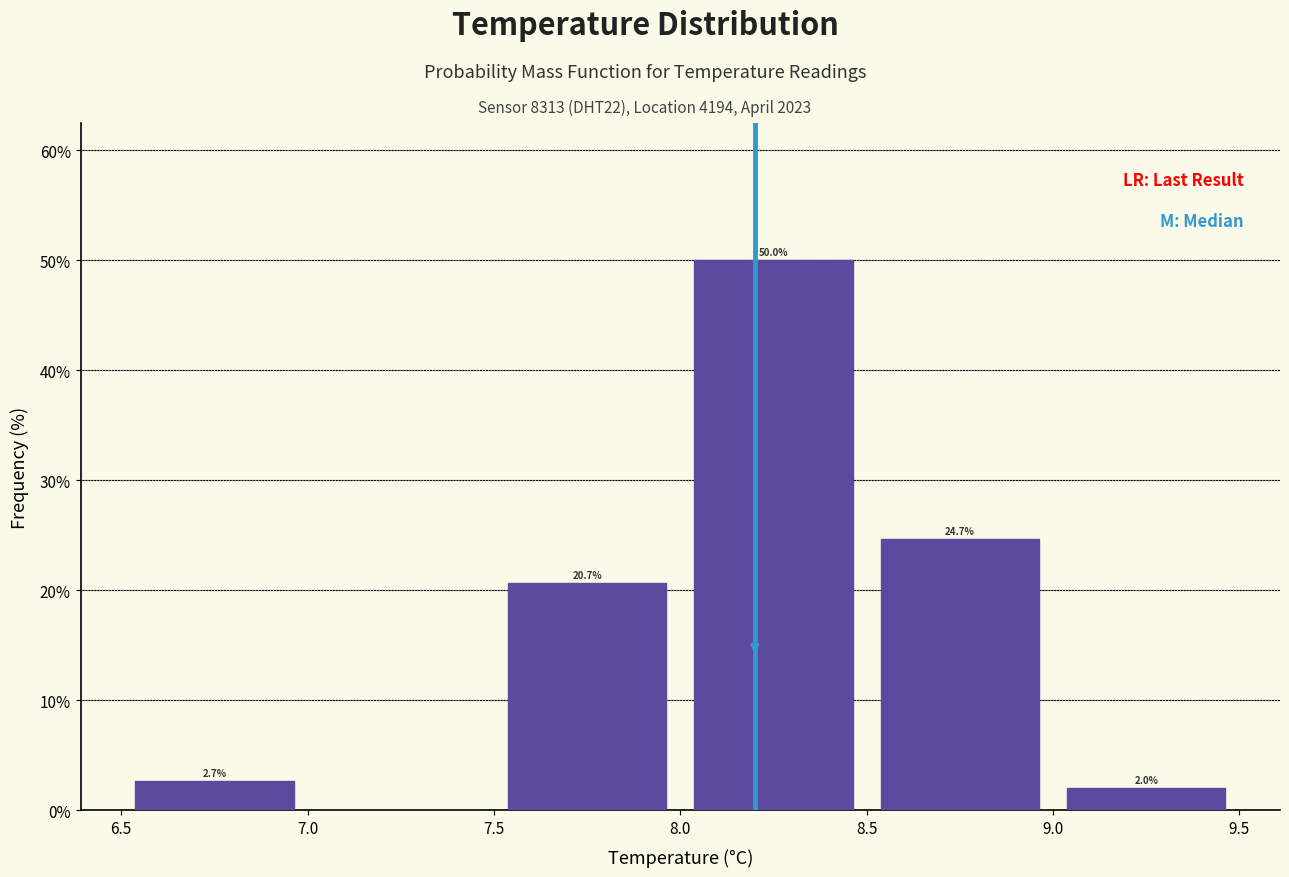

Which range on the x-axis has the tallest bar?

8.0 to 8.5